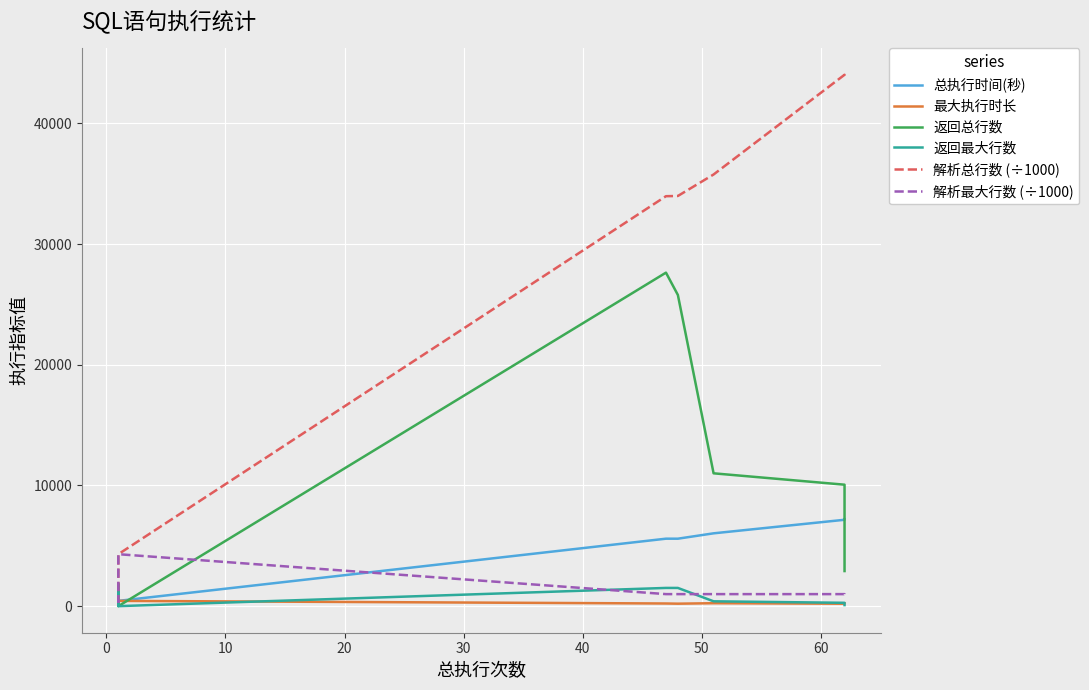

What is the value of the 总执行时间(秒) point at the 4th from the left?

5590.0